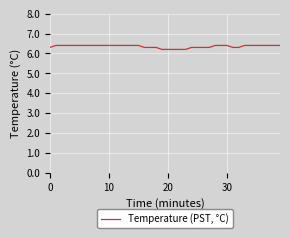

What is the maximum value shown in the chart?

6.4